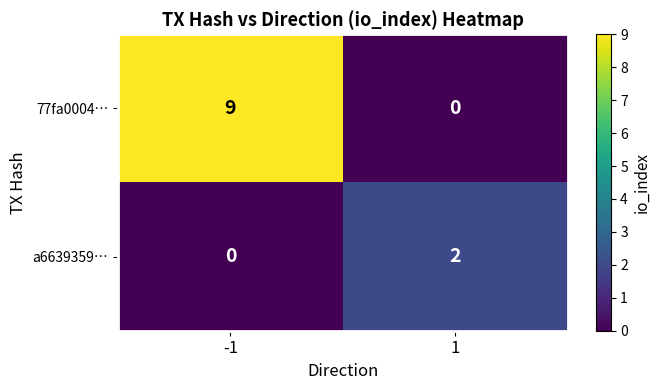

How many categories are shown in the chart?

2